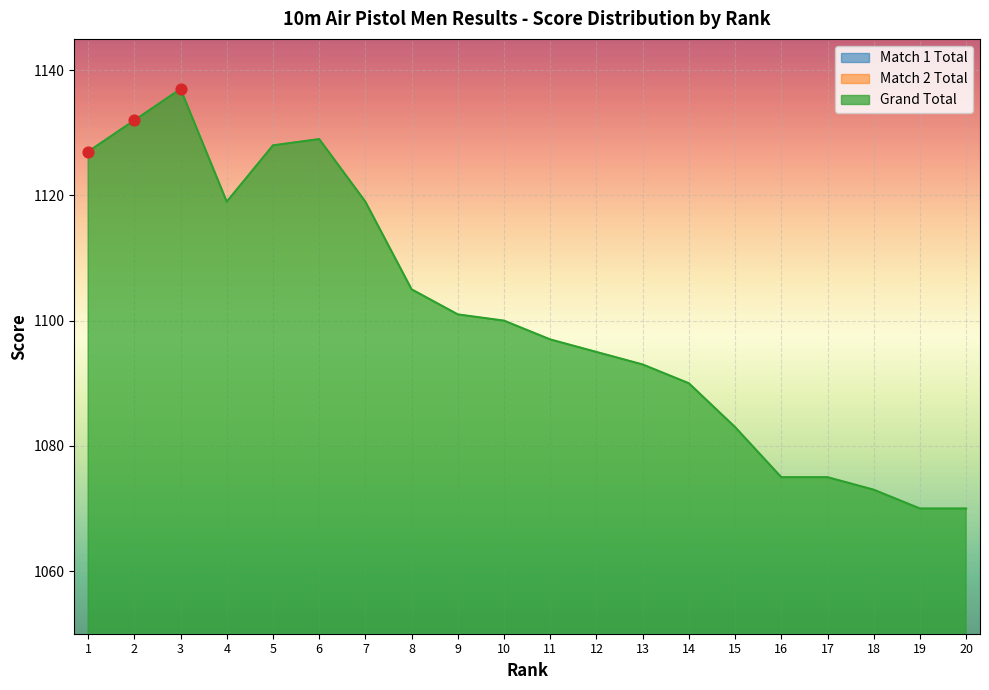

Is the value of Grand Total at 8 greater than the value of Match 2 Total at 11?

Yes